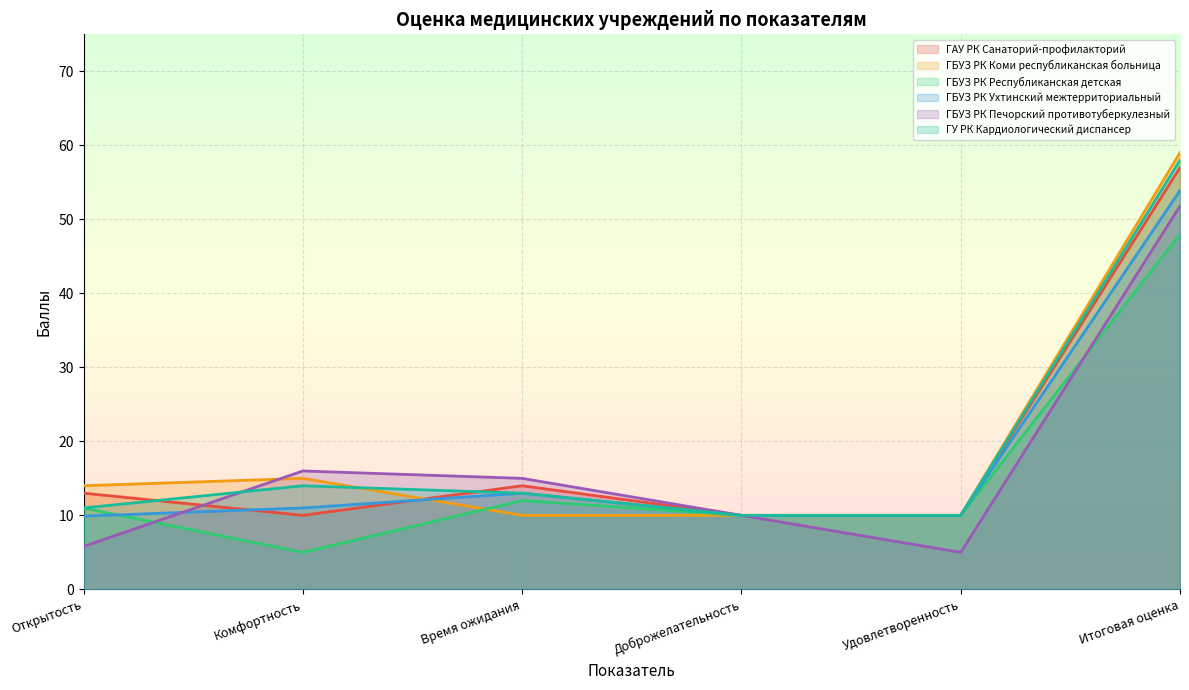

What is the value of the ГБУЗ РК Коми республиканская больница point at the 3rd from the left?

10.0